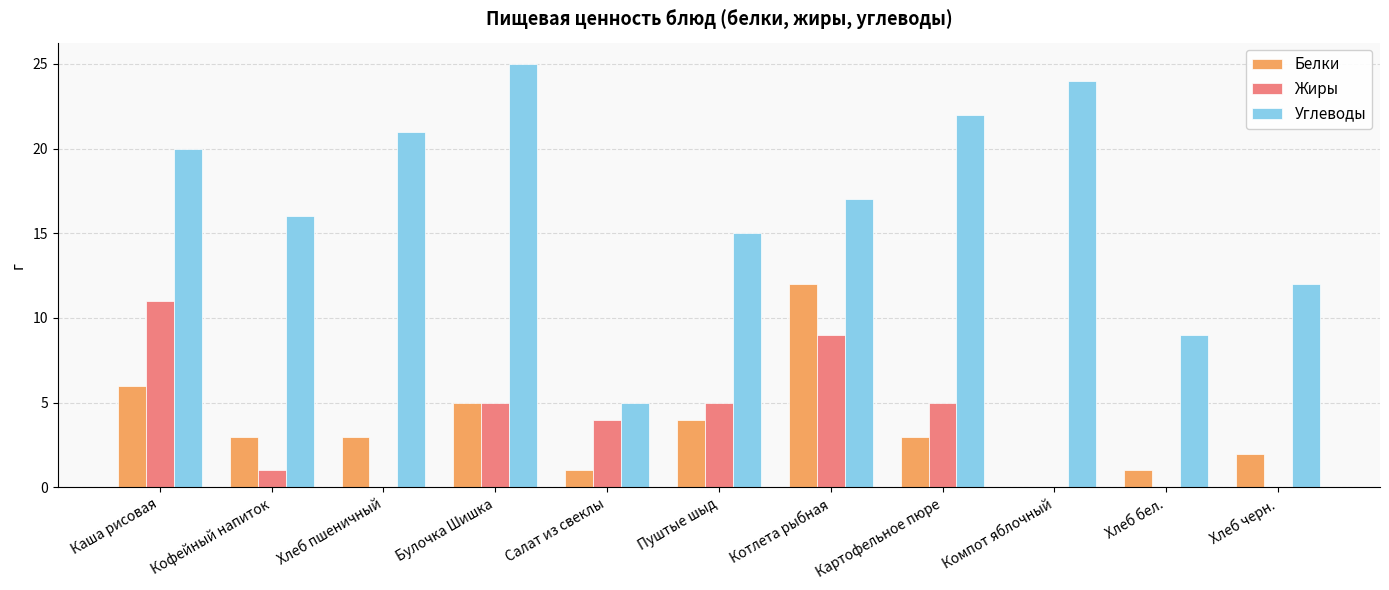

Where is Углеводы nearest to the value 15?

Пуштые шыд